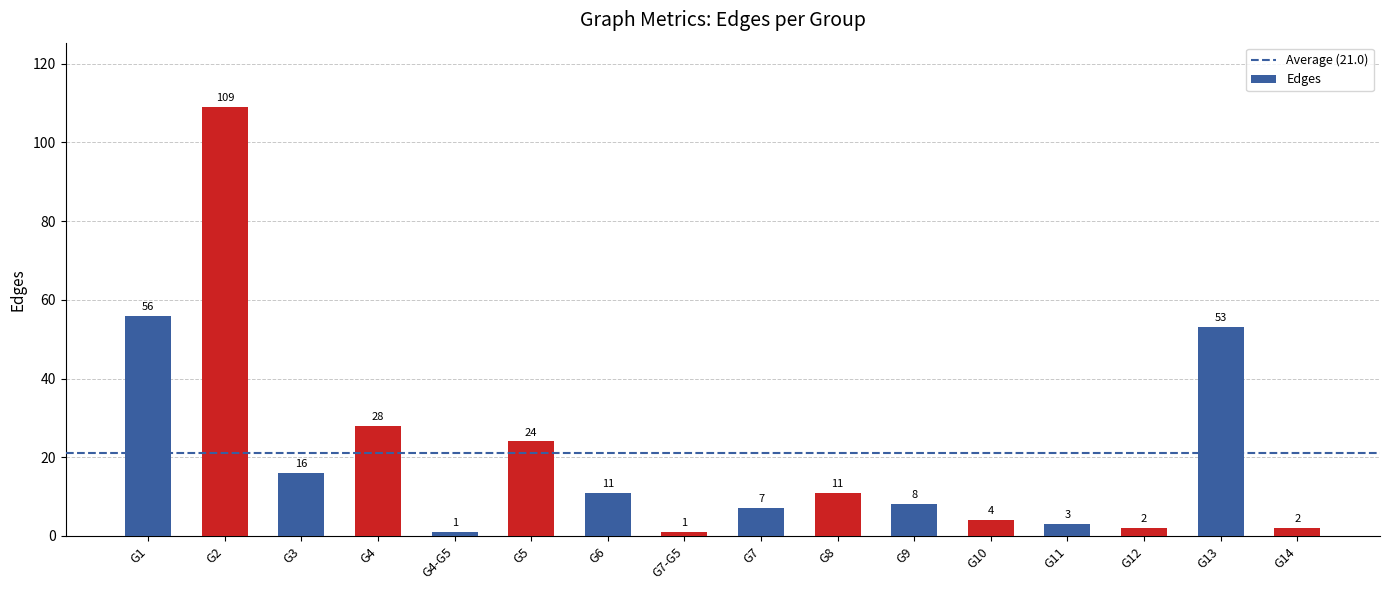

Does the chart contain any negative values?

No